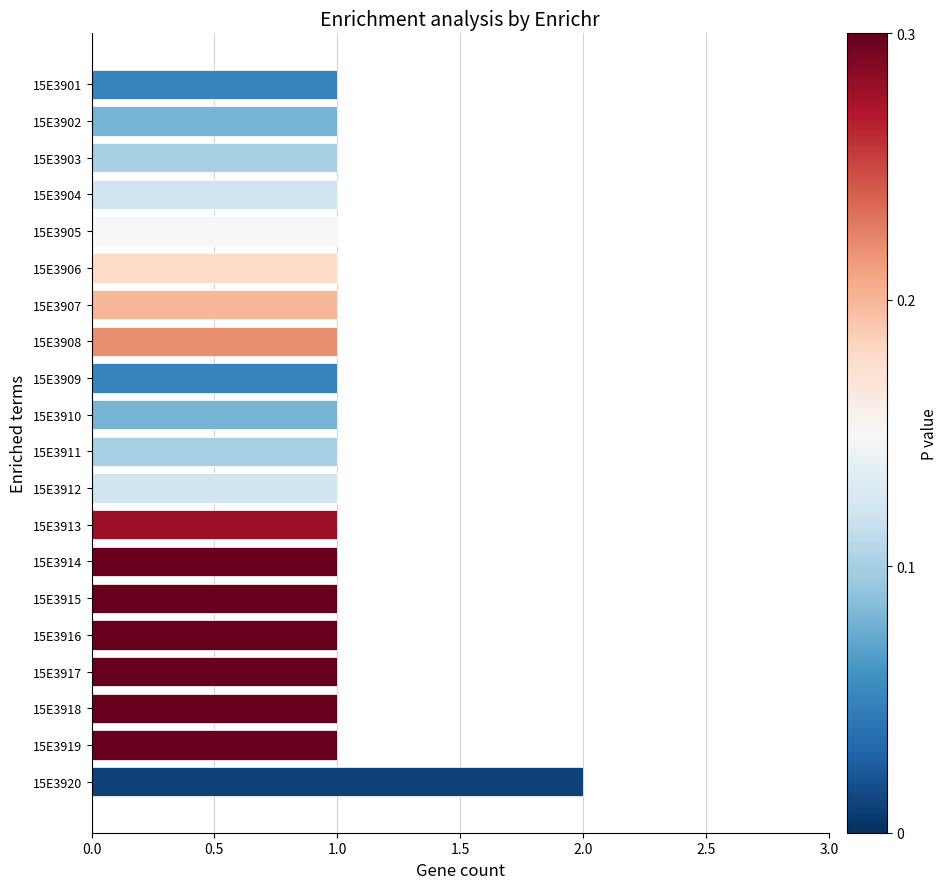

True or false: the data shows 1 at 15E3908.

True